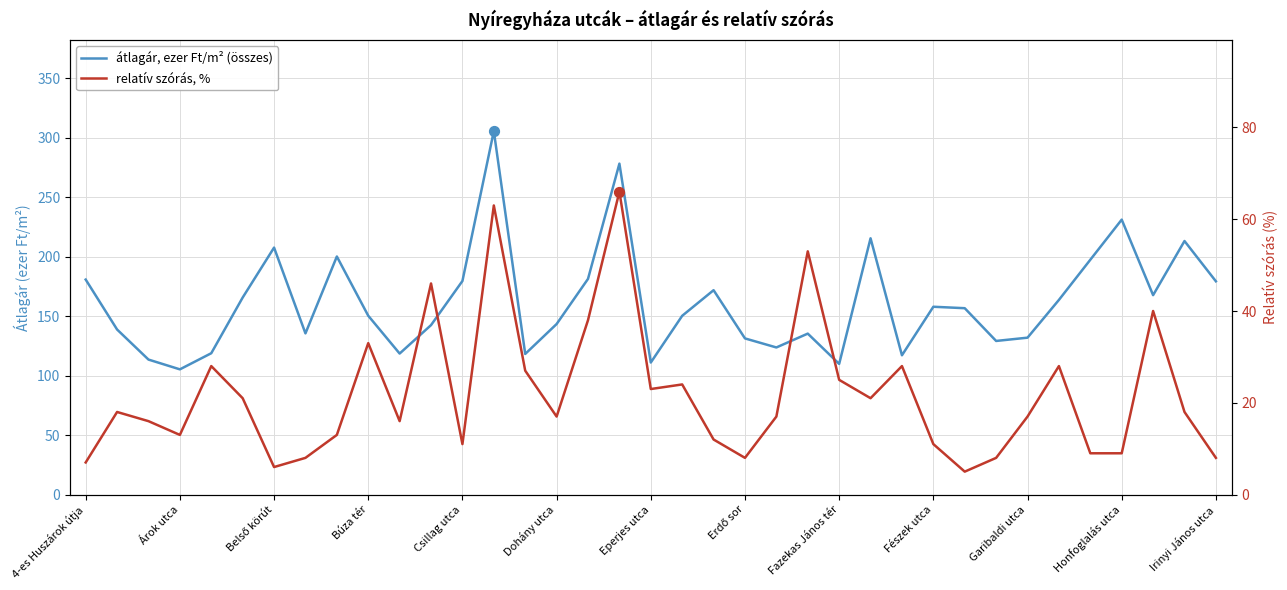

Which series has the largest total across all categories?

átlagár, ezer Ft/m² (összes)